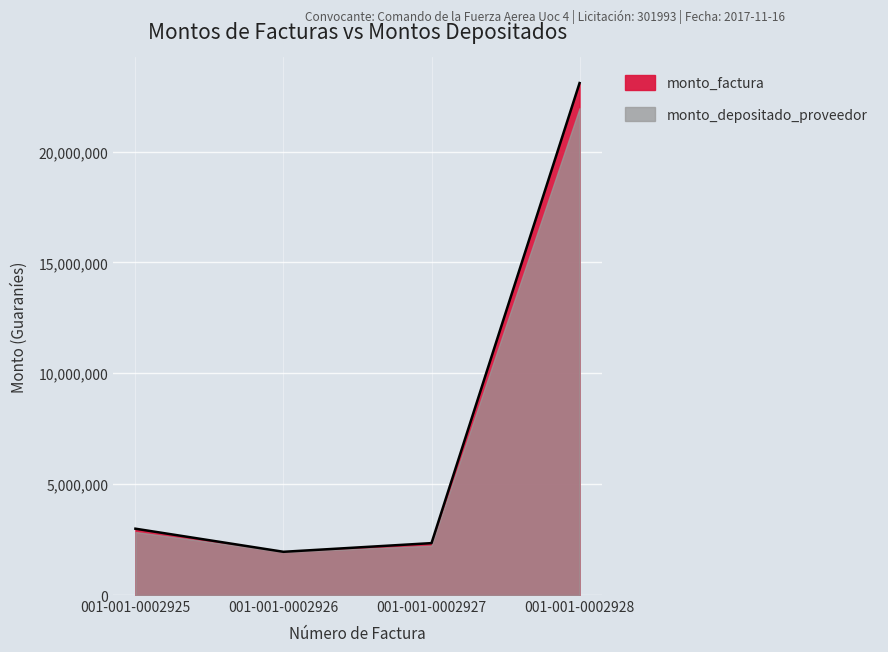

Which category has the lowest value across all series?

001-001-0002926